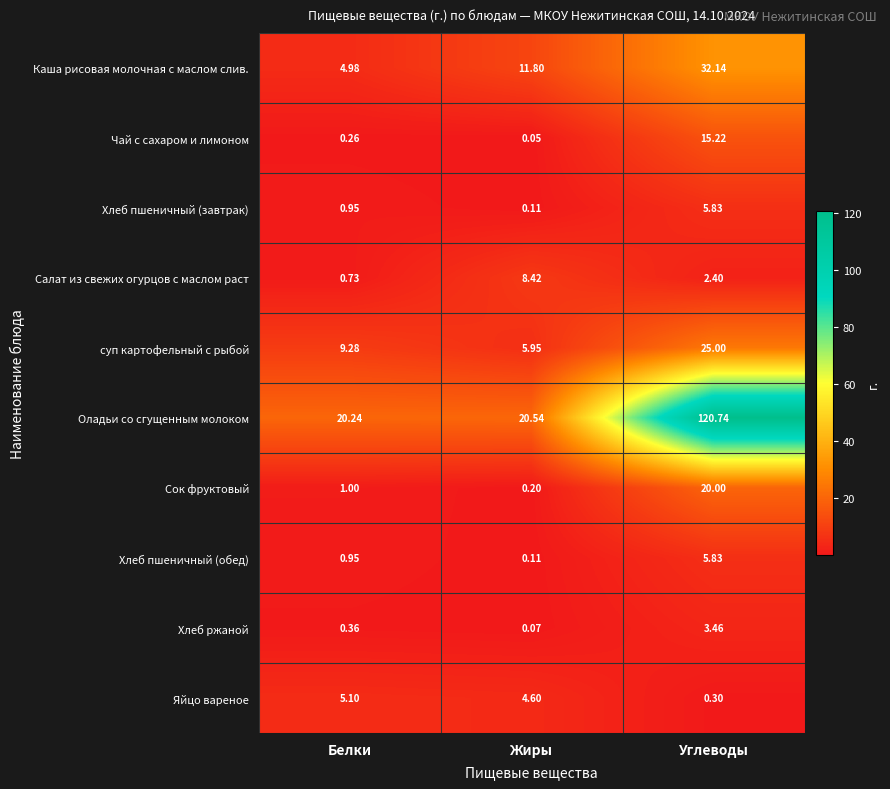

Which series has the widest spread of values?

Оладьи со сгущенным молоком